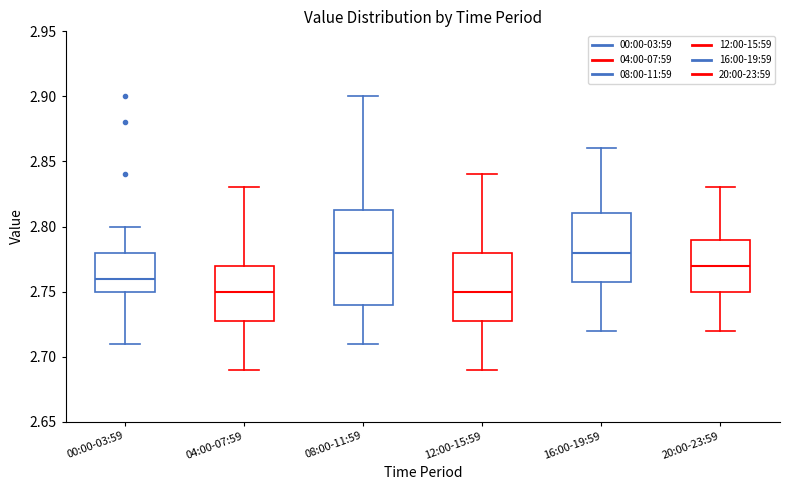

Comparing the boxes themselves (not the whiskers), which one is the tallest?

08:00-11:59